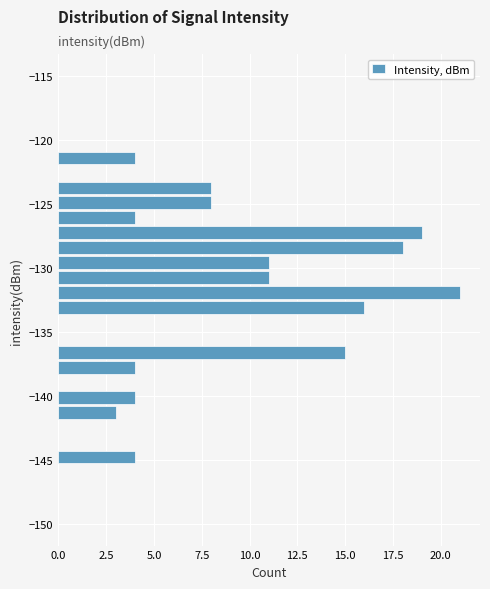

Read against the y-axis, roughly where is the centre of the longest bar?

-132.0